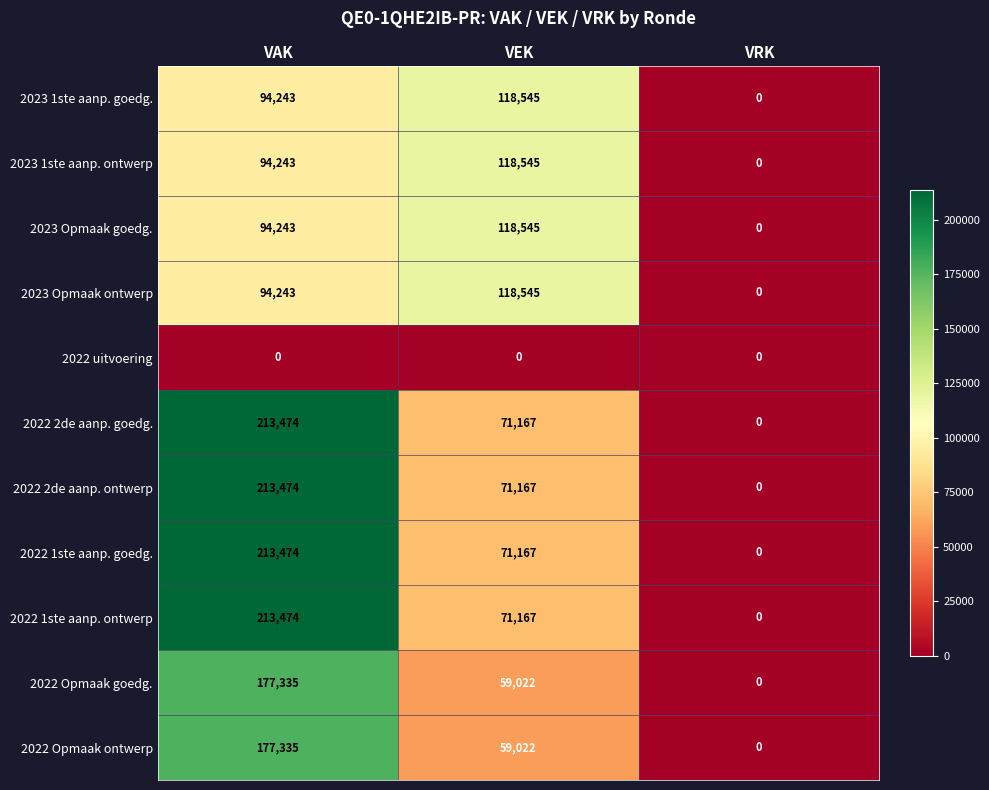

What is the total value across all series at VEK?

876892